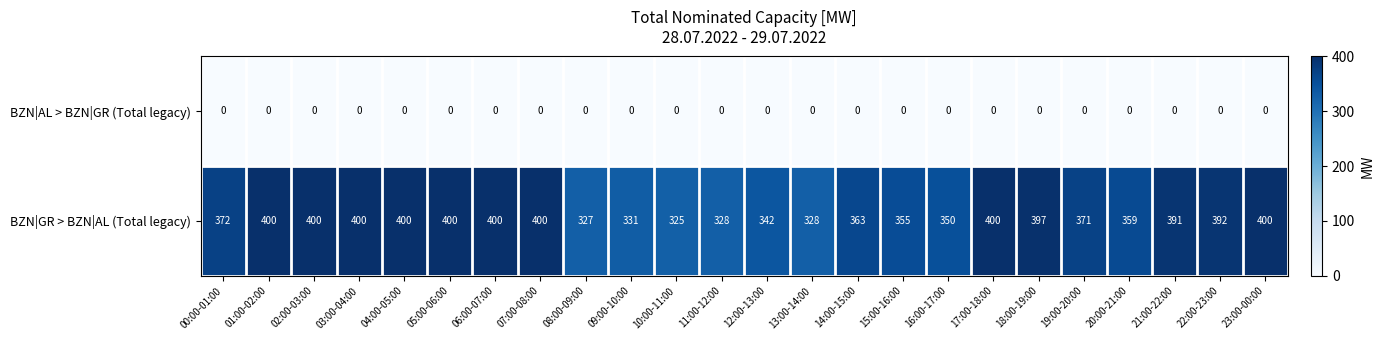

Where does the BZN|GR > BZN|AL (Total legacy) series first go above 391?

01:00-02:00